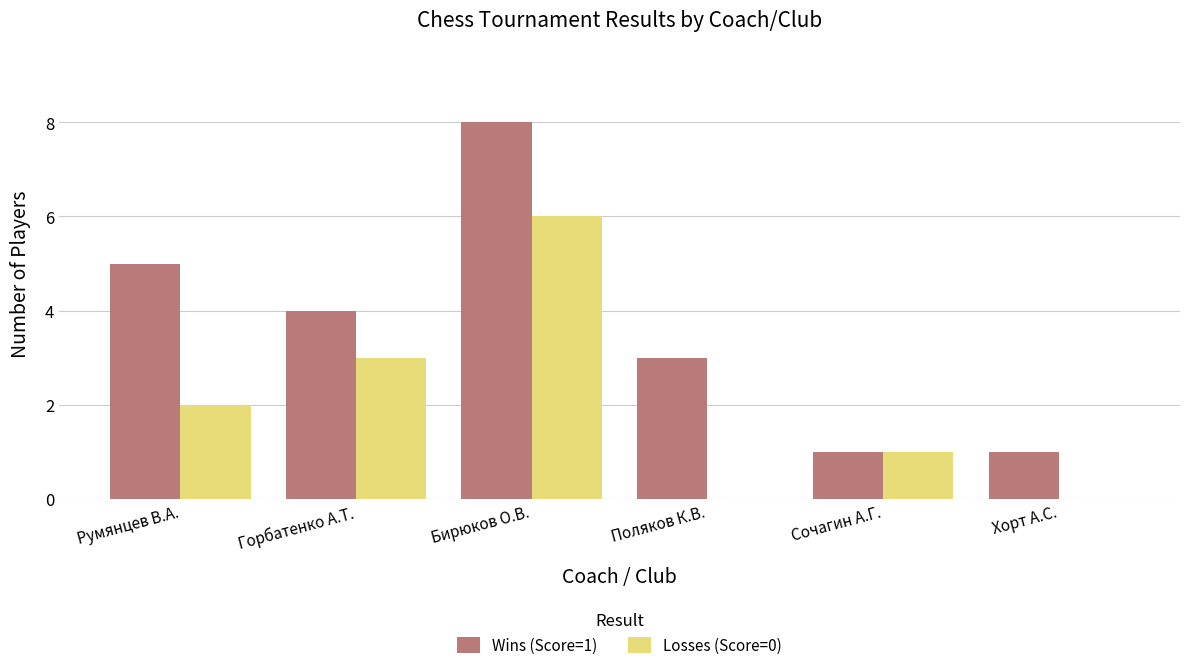

True or false: Losses (Score=0) has a value of 6 at Бирюков О.В..

True